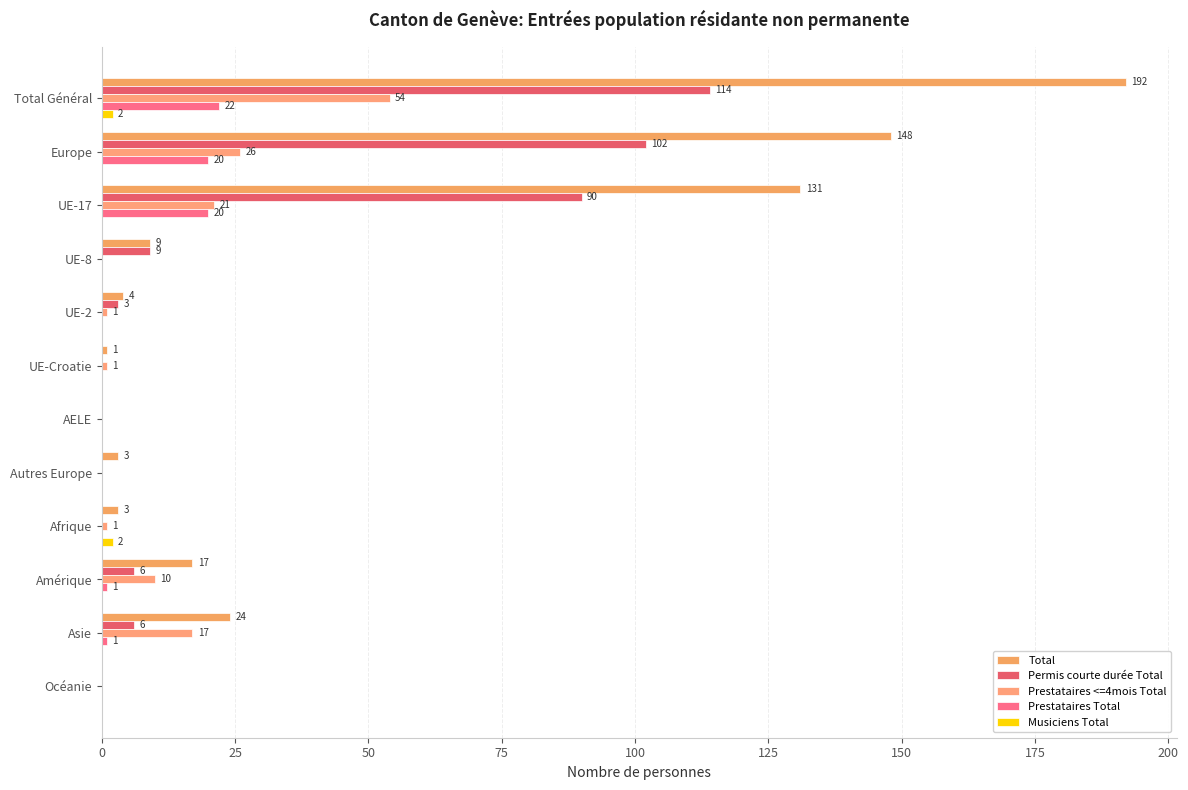

How many data points does each series have?

12